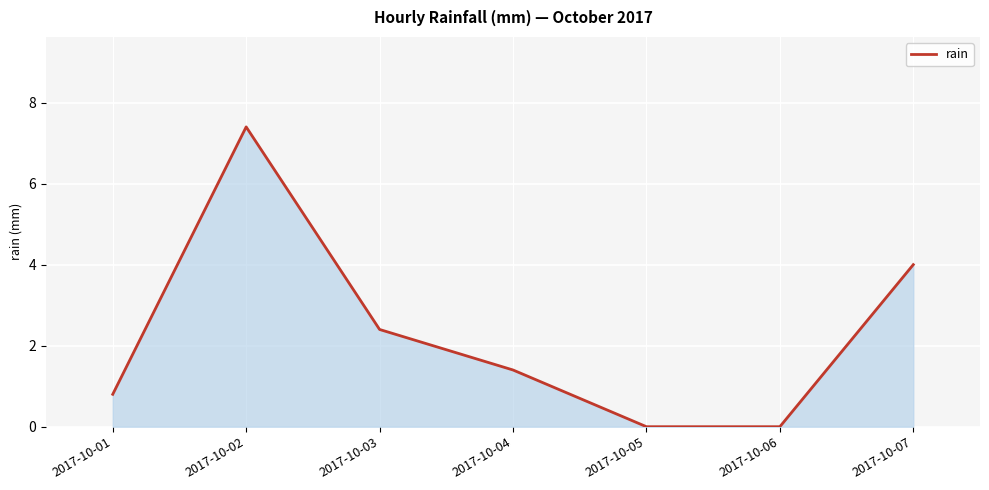

What is the average value?

2.3